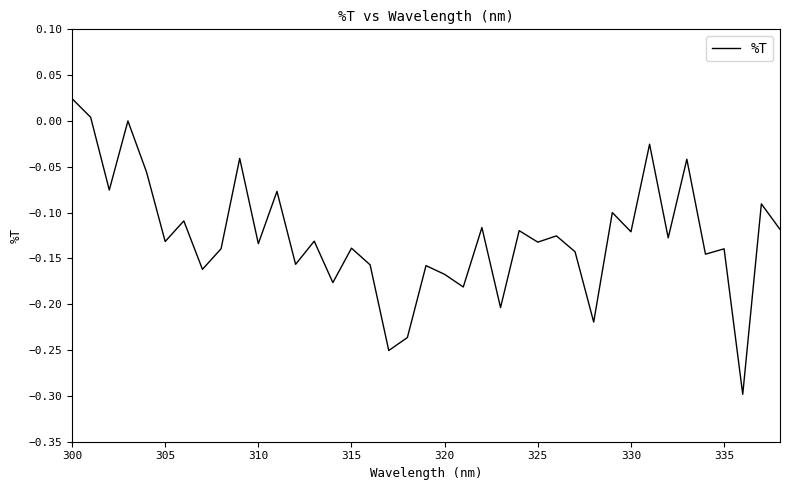

At which category does the chart reach its peak across all series?

300